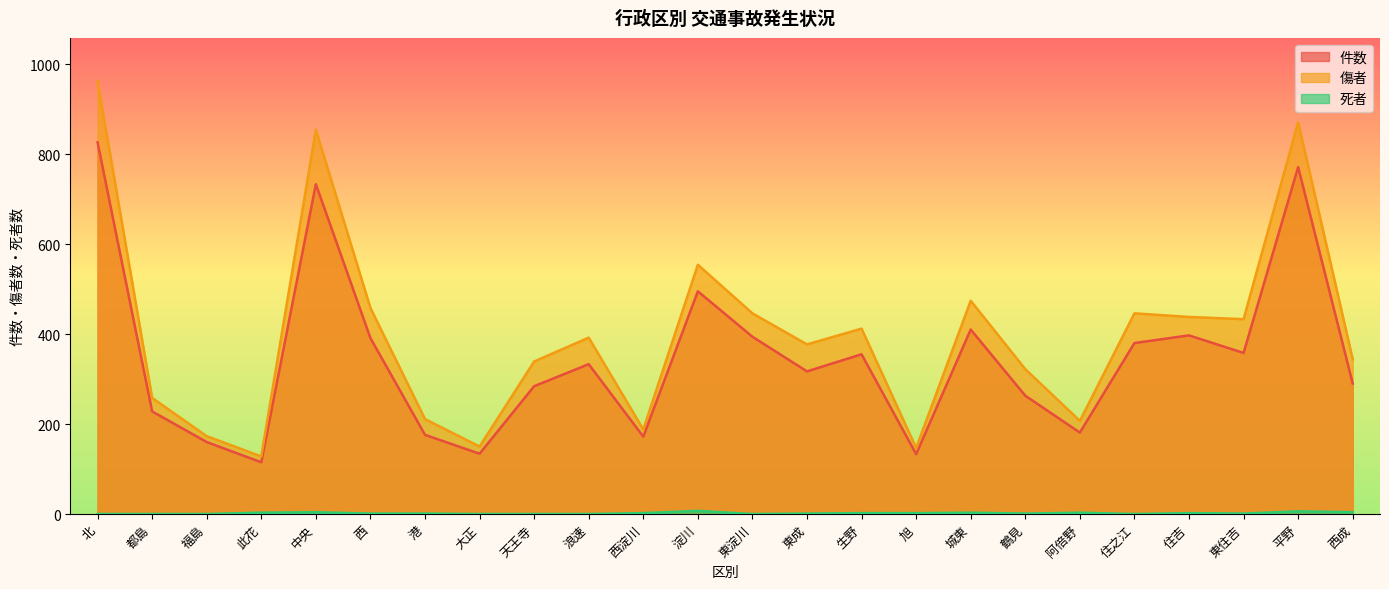

True or false: 死者 and 件数 cross at least once.

False